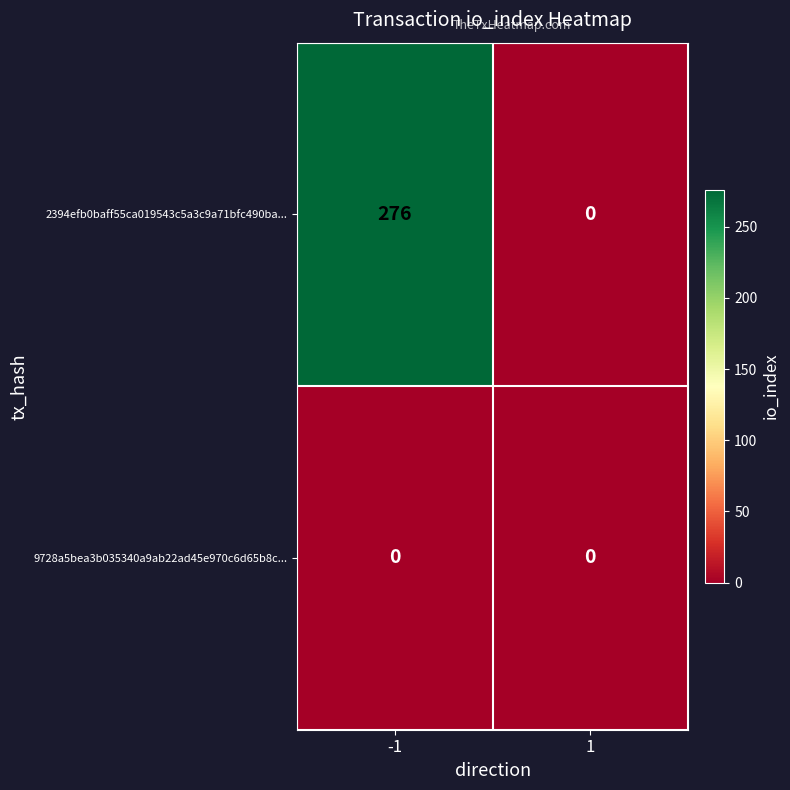

List the series in order of their peak value, lowest first.

9728a5bea3b035340a9ab22ad45e970c6d65b8c..., 2394efb0baff55ca019543c5a3c9a71bfc490ba...